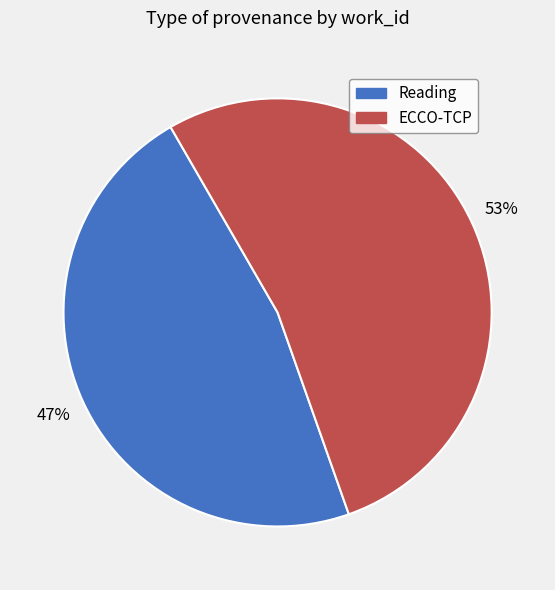

Rank the categories by value from lowest to highest.

Reading, ECCO-TCP